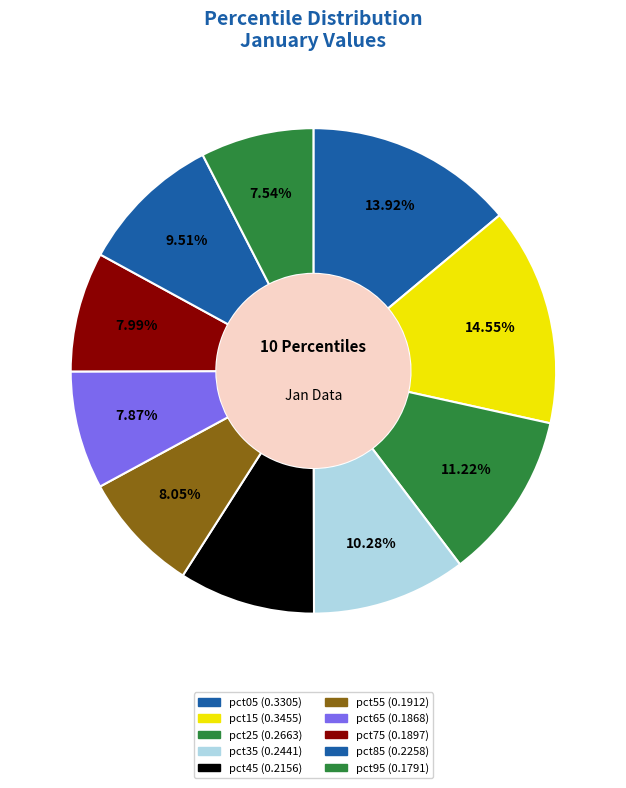

Count the number of slices in the pie.

10